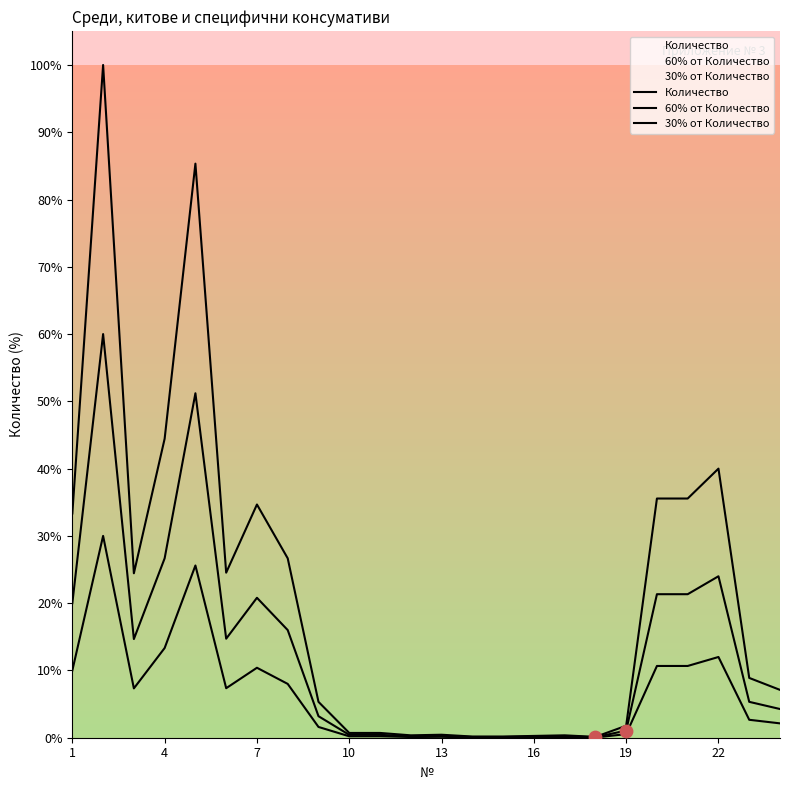

What is the total value across all series at 20?

67.6